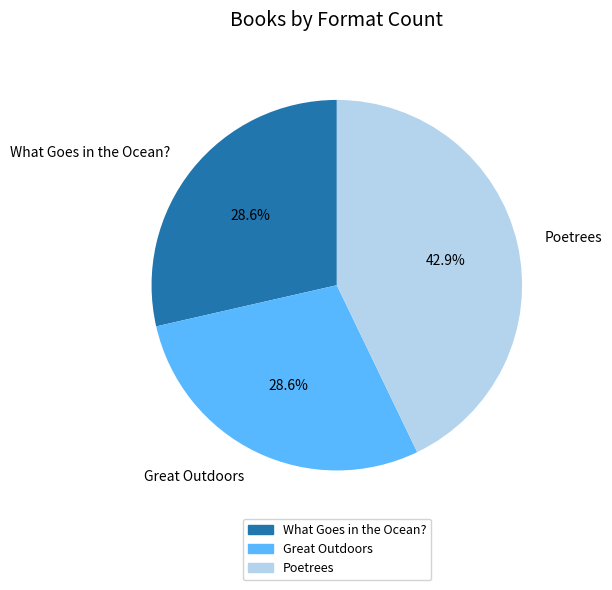

Approximately how many times larger is the value at What Goes in the Ocean? compared to Poetrees?

0.7